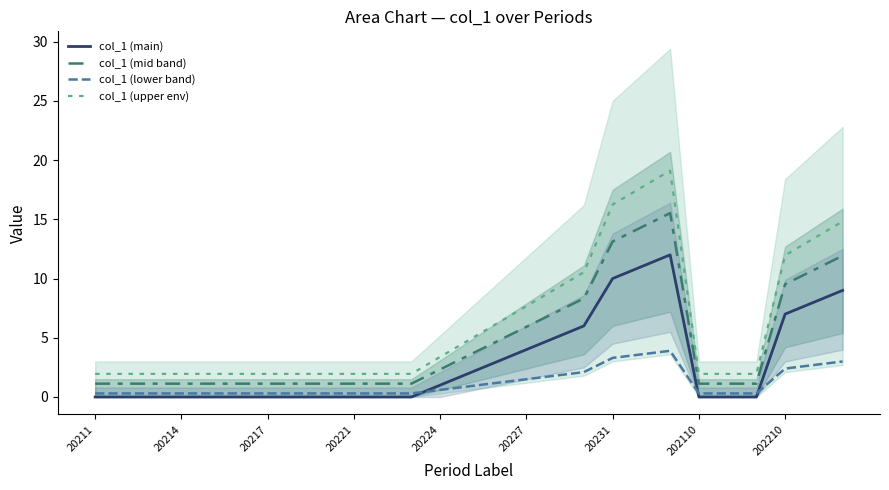

The col_1 (upper env) series shows 2.0 at 22. True or false?

True